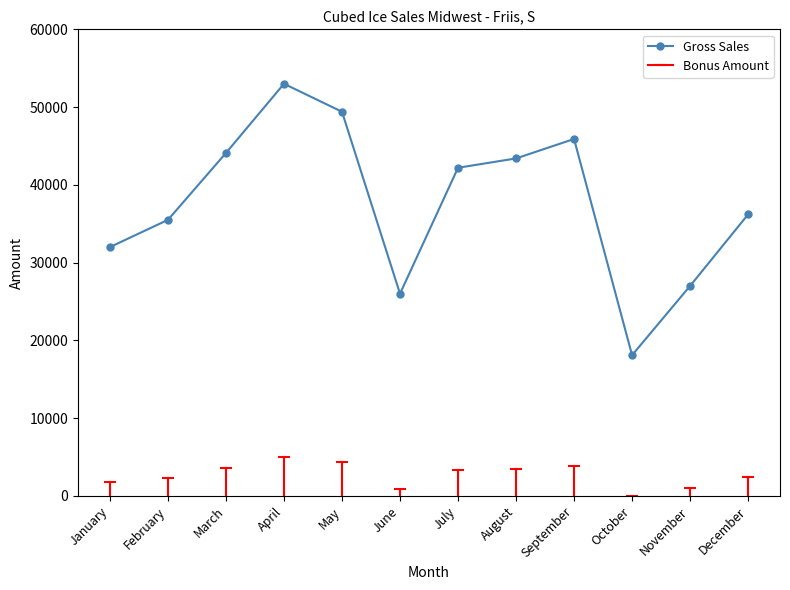

What is the change in value from August to November?

-16400